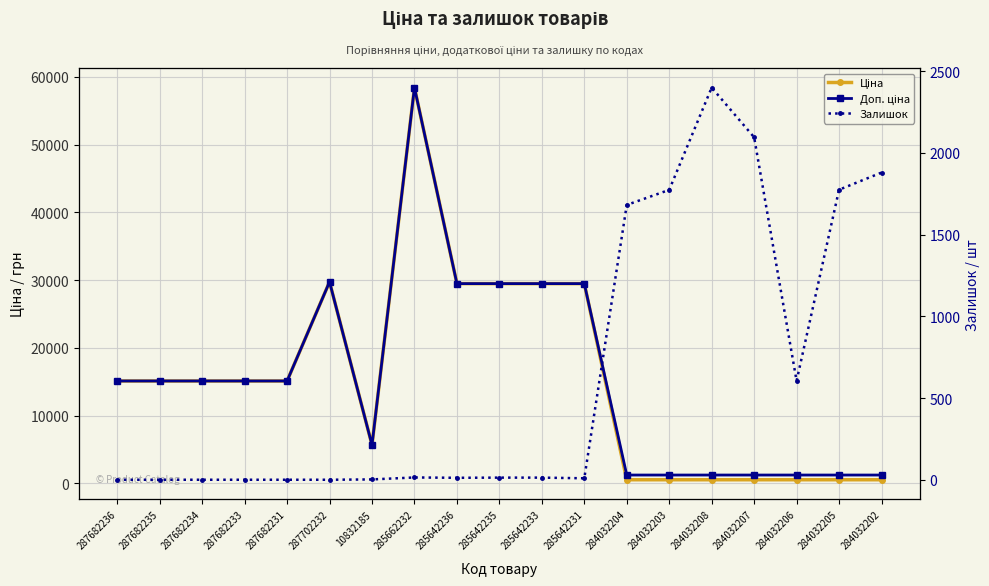

Between which two adjacent categories do Залишок and Доп. ціна first intersect?

285642231 and 284032204